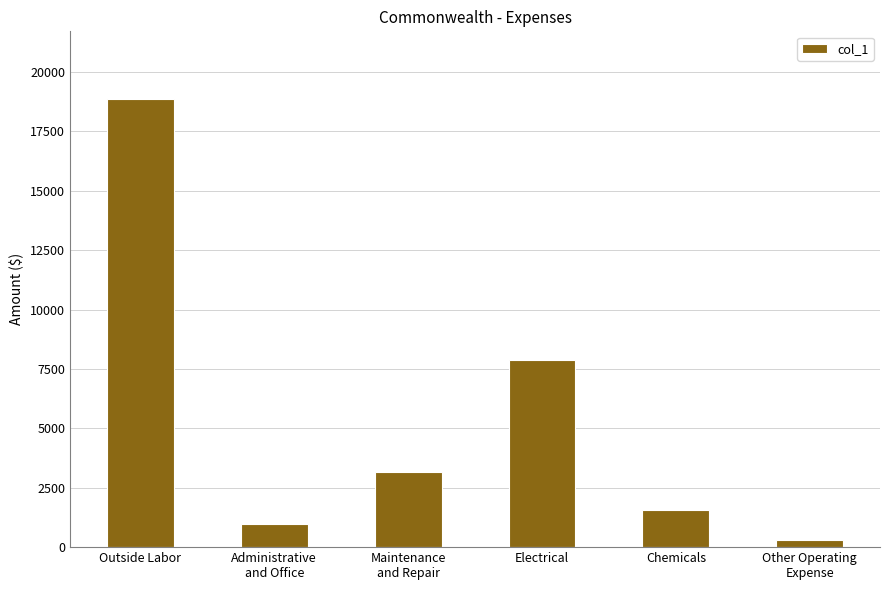

List the labels in order of value, smallest first.

Other Operating
Expense, Administrative
and Office, Chemicals, Maintenance
and Repair, Electrical, Outside Labor